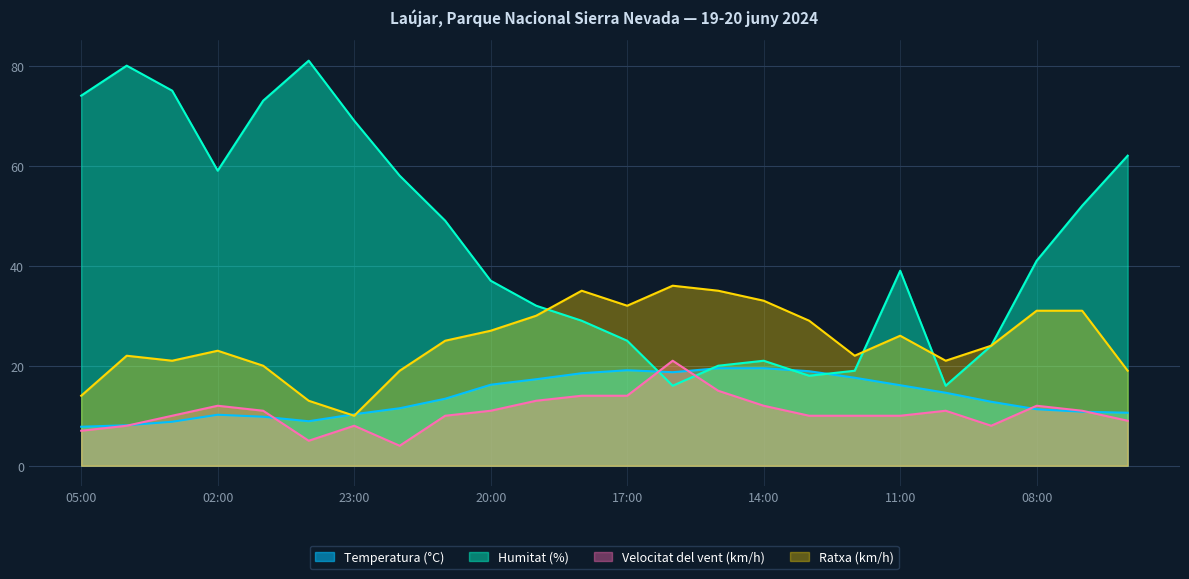

How many data points in Humitat (%) are less than 41?

12